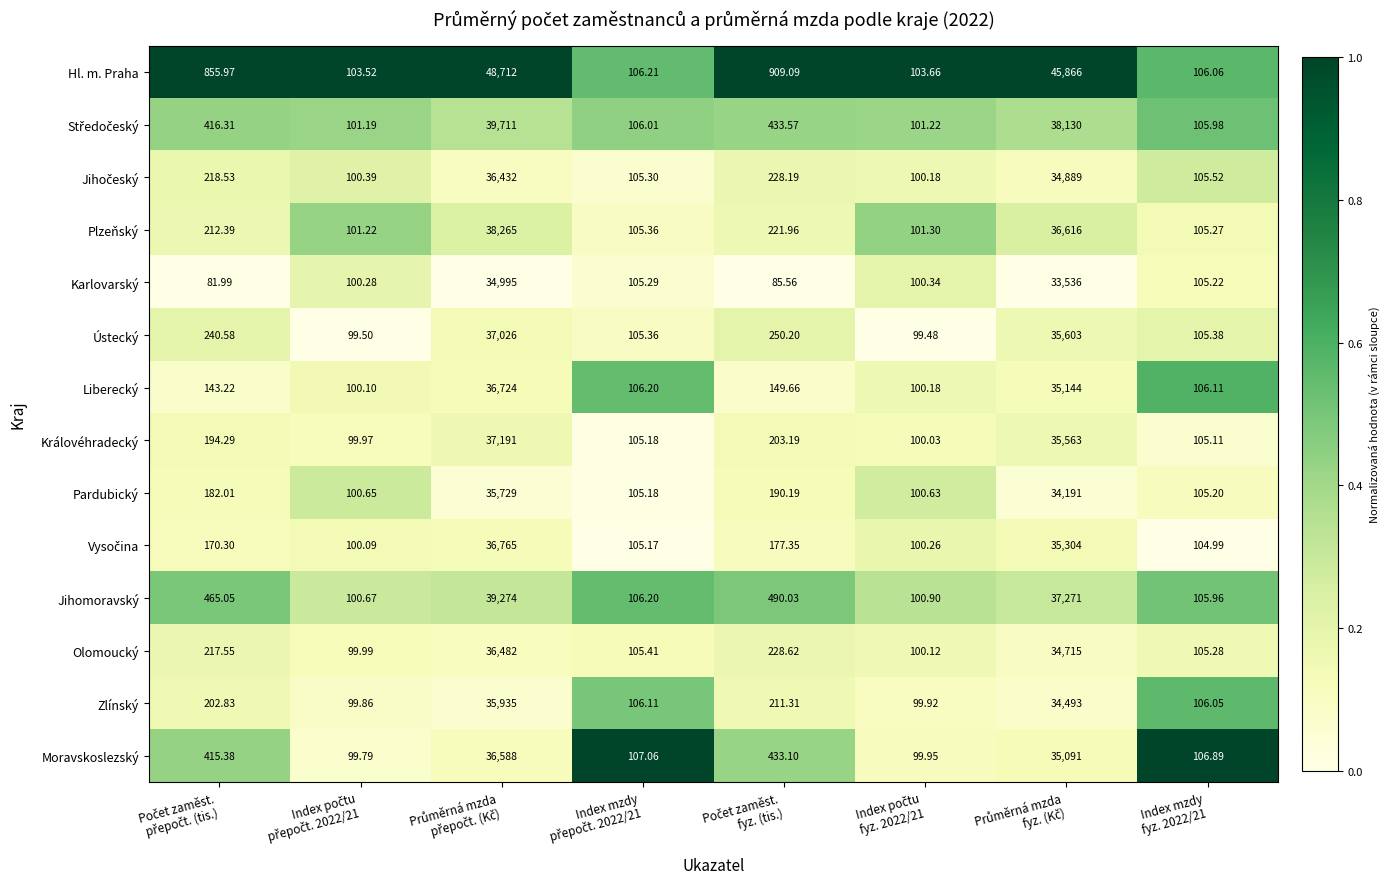

What is the maximum value shown in the chart?

48712.0